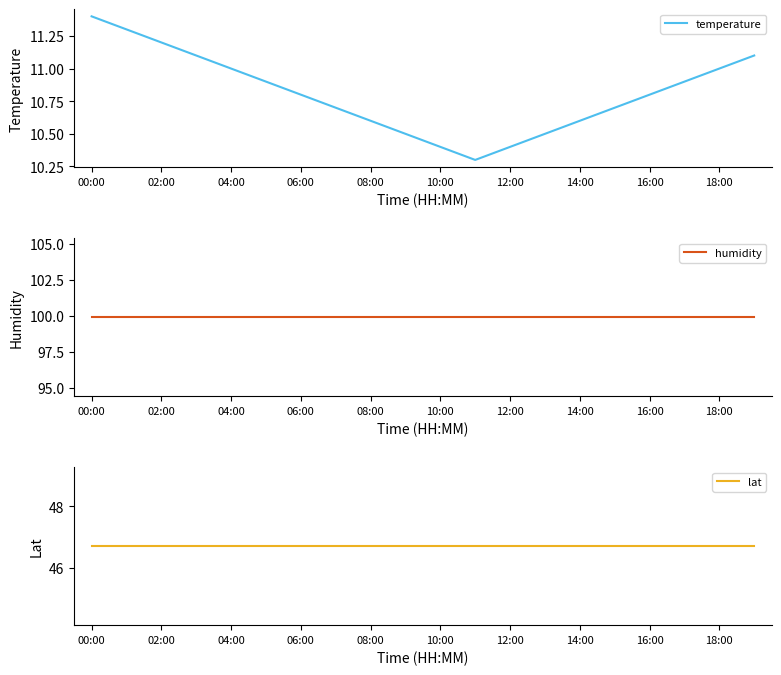

Reading left to right, transcribe all the data shown in this chart.

temperature: 11.4	11.3	11.2	11.1	11.0	10.9	10.8	10.7	10.6	10.5	10.4	10.3	10.4	10.5	10.6	10.7	10.8	10.9	11.0	11.1
humidity: 99.9	99.9	99.9	99.9	99.9	99.9	99.9	99.9	99.9	99.9	99.9	99.9	99.9	99.9	99.9	99.9	99.9	99.9	99.9	99.9
lat: 46.7	46.7	46.7	46.7	46.7	46.7	46.7	46.7	46.7	46.7	46.7	46.7	46.7	46.7	46.7	46.7	46.7	46.7	46.7	46.7